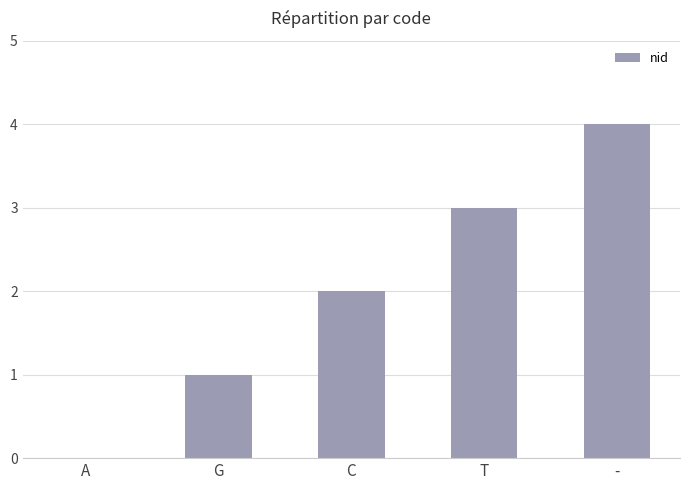

How many data points does each series have?

5